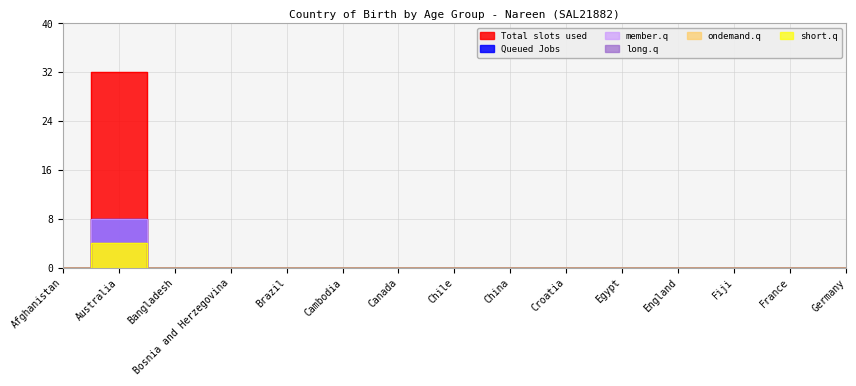

At how many categories does at least one series exceed 26?

1